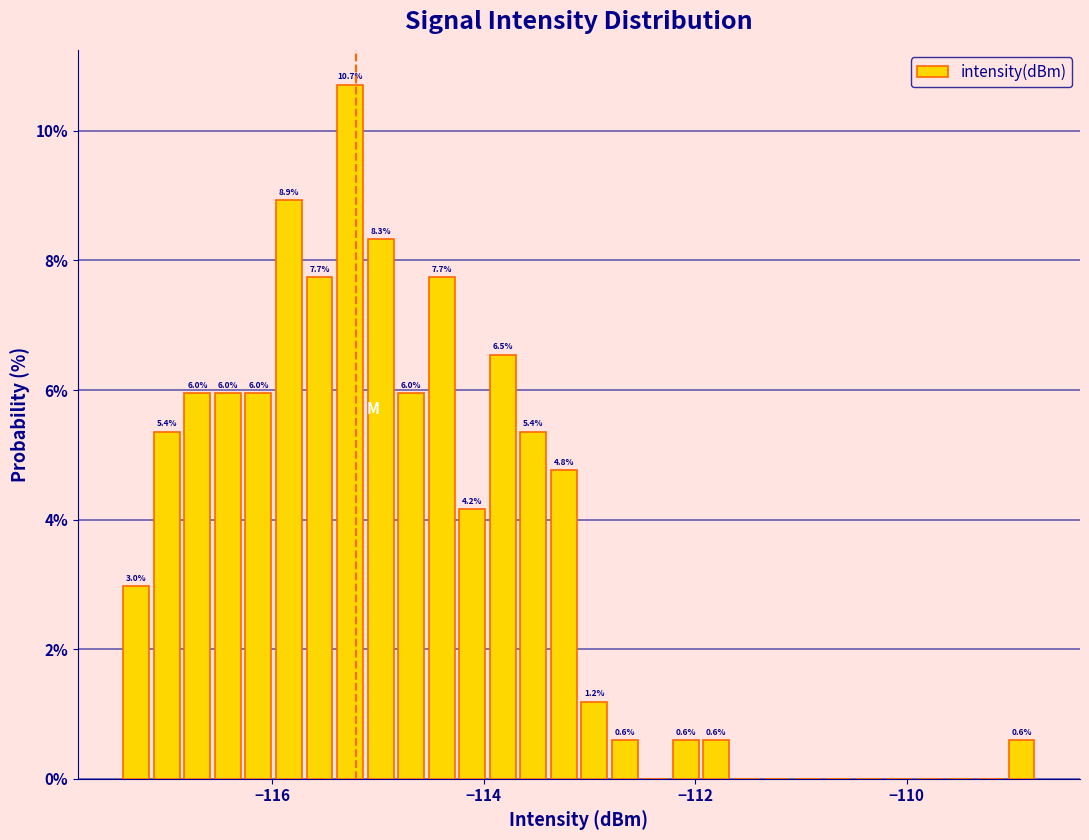

Read against the x-axis, roughly where is the centre of the tallest bar?

-115.2